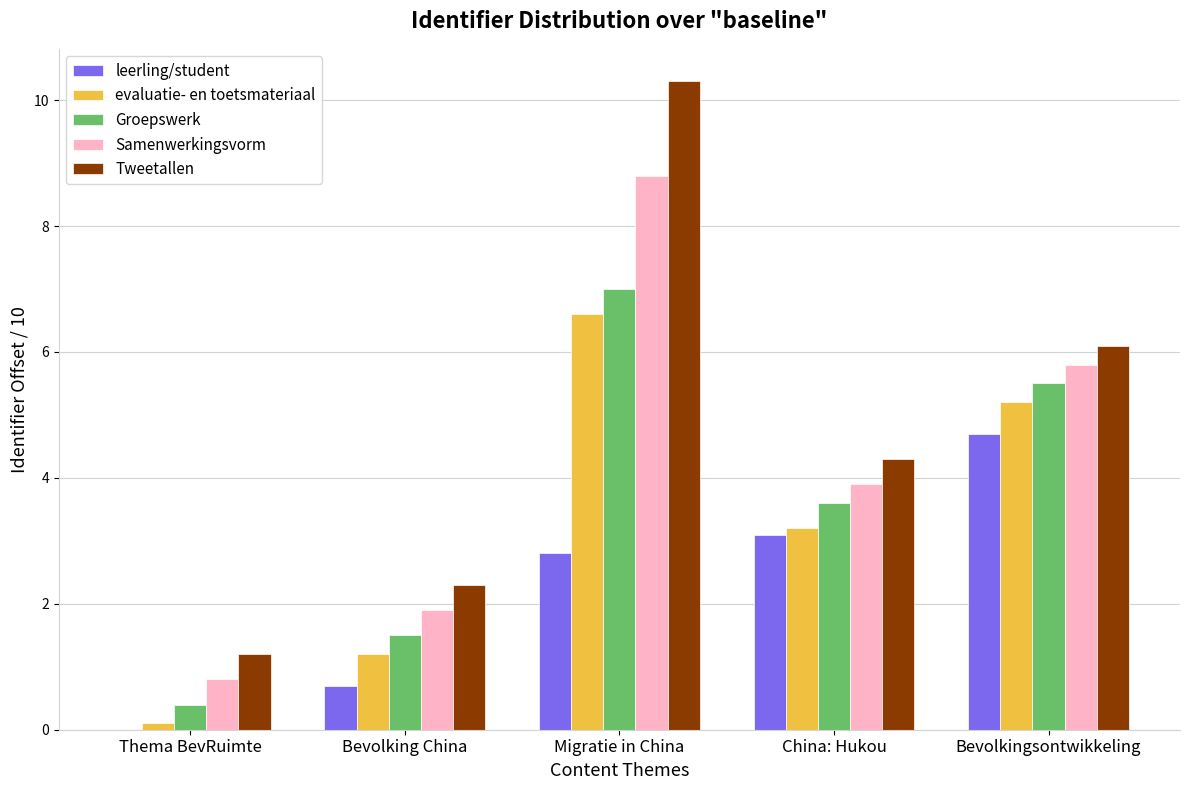

What is the highest value of the leerling/student series?

4.7